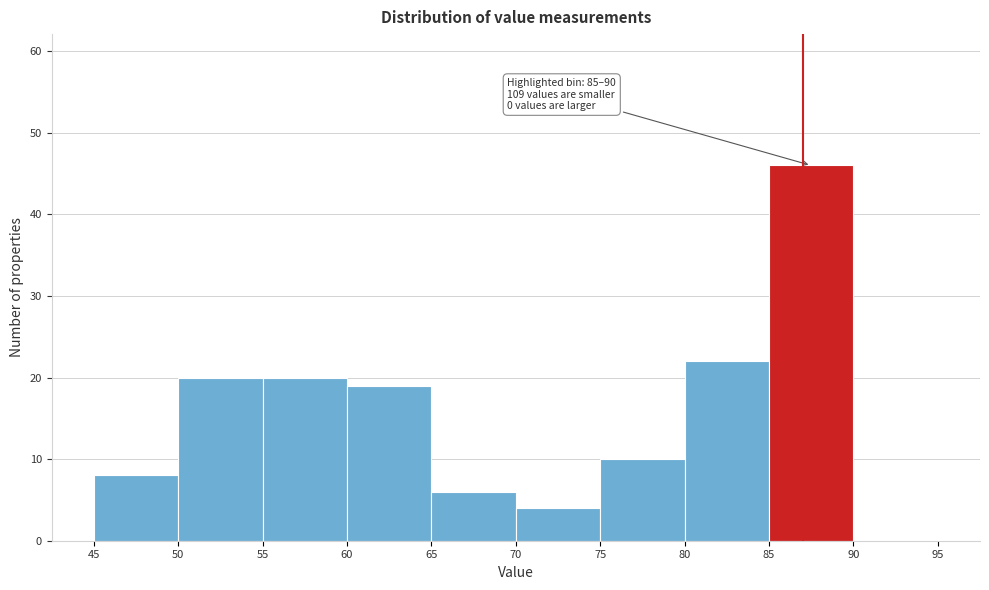

Over which range of the x-axis is the bar tallest?

85 to 90